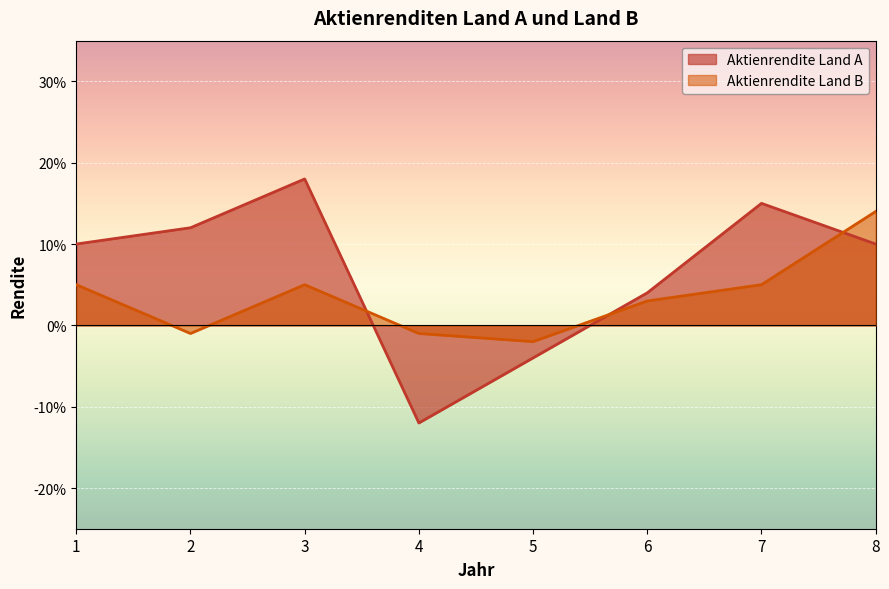

Which series has the widest spread of values?

Aktienrendite Land A